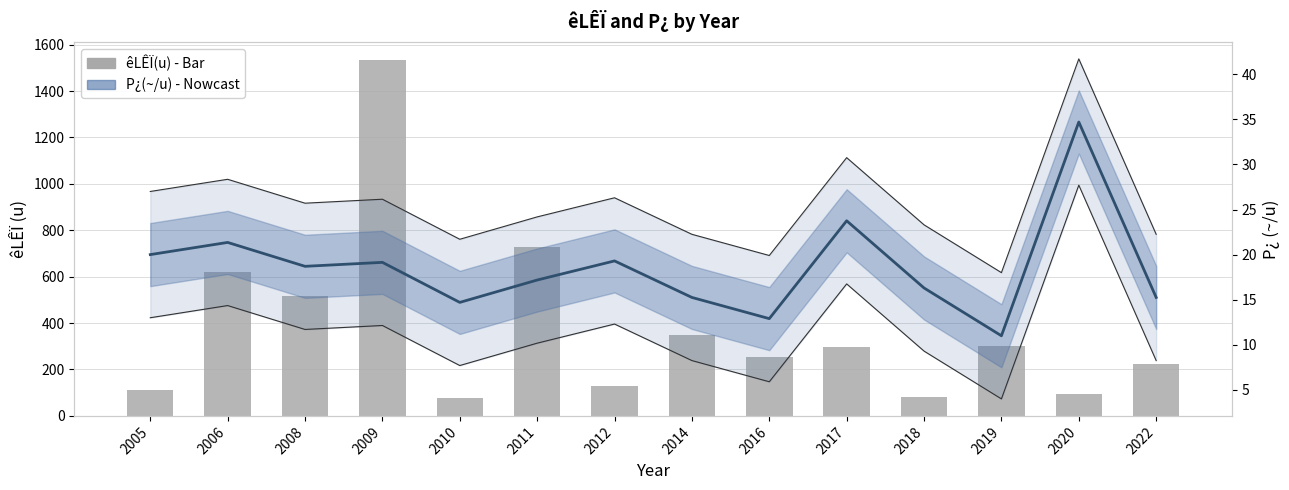

What are all the series names shown in the legend?

êLÊÏ(u), P¿(~/u)